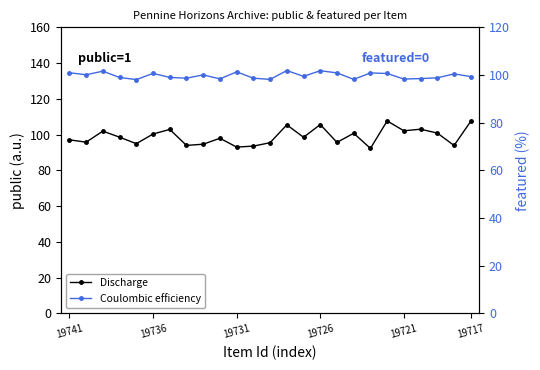

True or false: Coulombic efficiency and Discharge cross at least once.

True